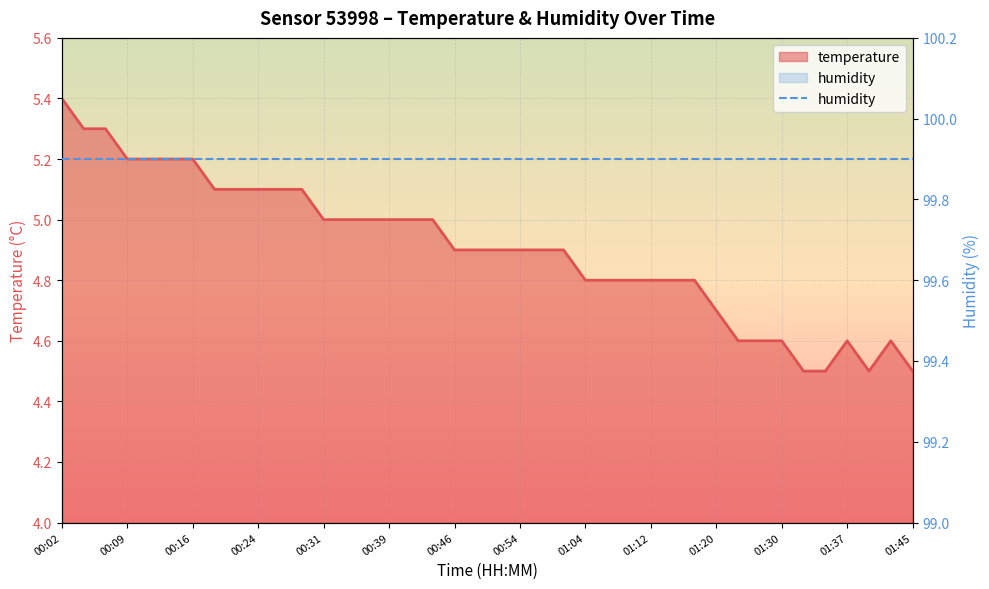

Between 00:21 and 00:51, which is larger?

00:21